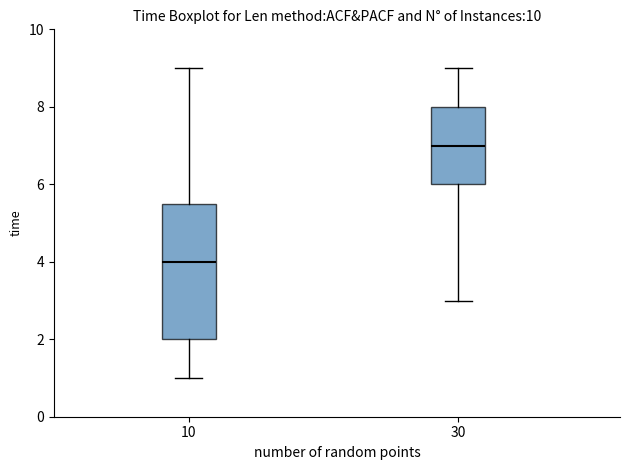

Where does the upper whisker of the box at x = 30 end on the y-axis? The values are not printed on the chart, so give them approximately, as read against the axis.

9.0